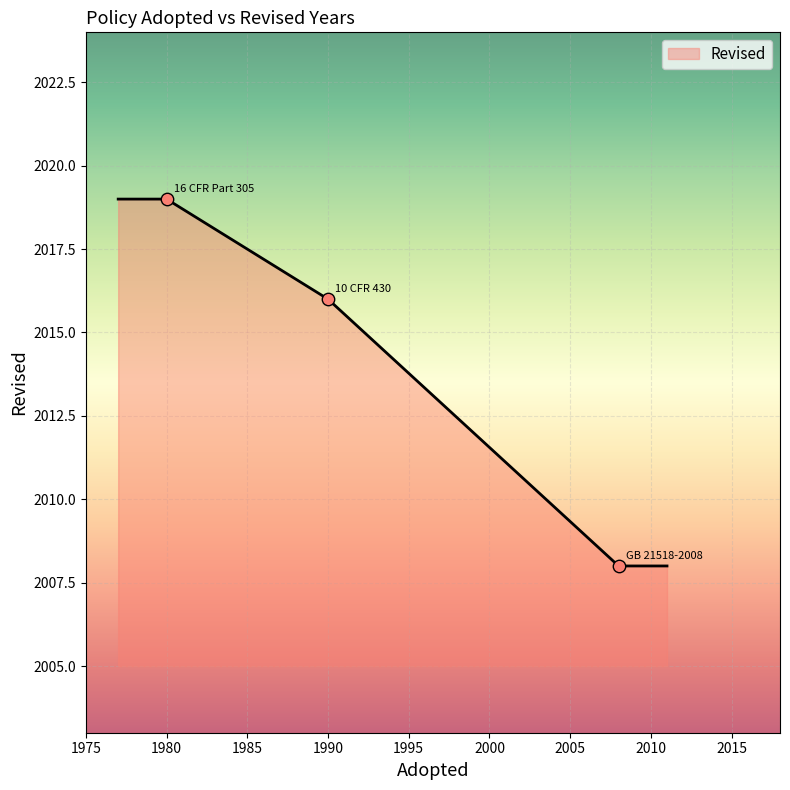

True or false: there are more than 2 points higher than both neighbors.

False